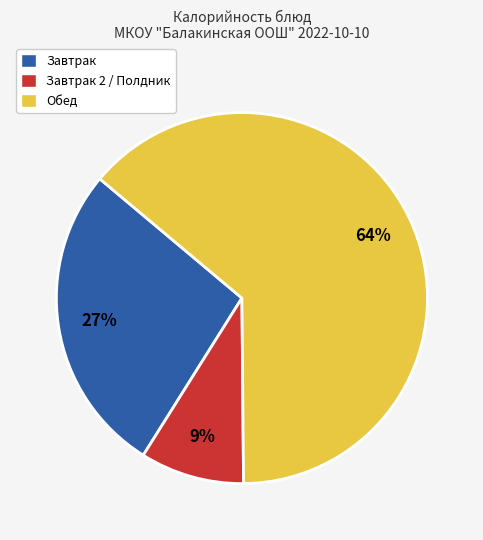

Does any single category account for the majority?

Yes